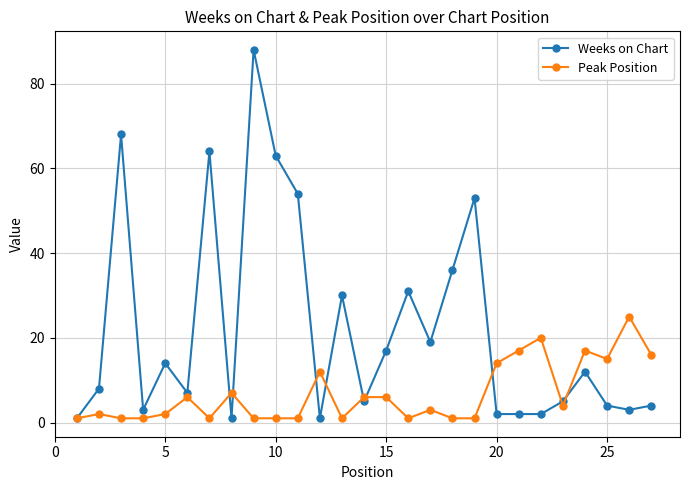

True or false: Peak Position has more than 2 points higher than both neighbors.

True